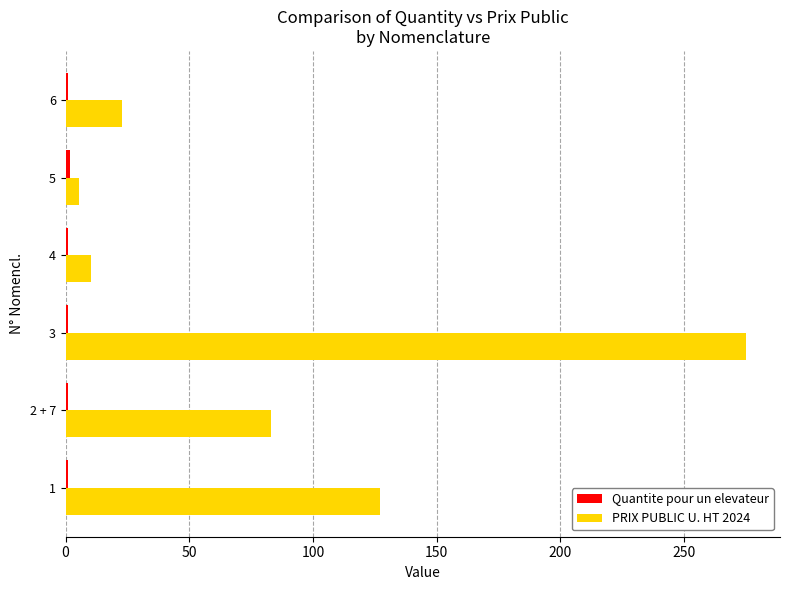

Which series has the largest range (max minus min)?

PRIX PUBLIC U. HT 2024